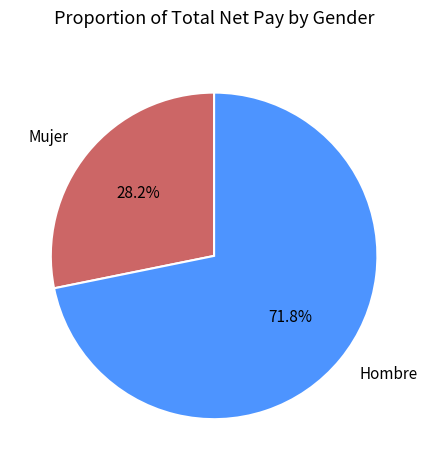

Count the number of slices in the pie.

2